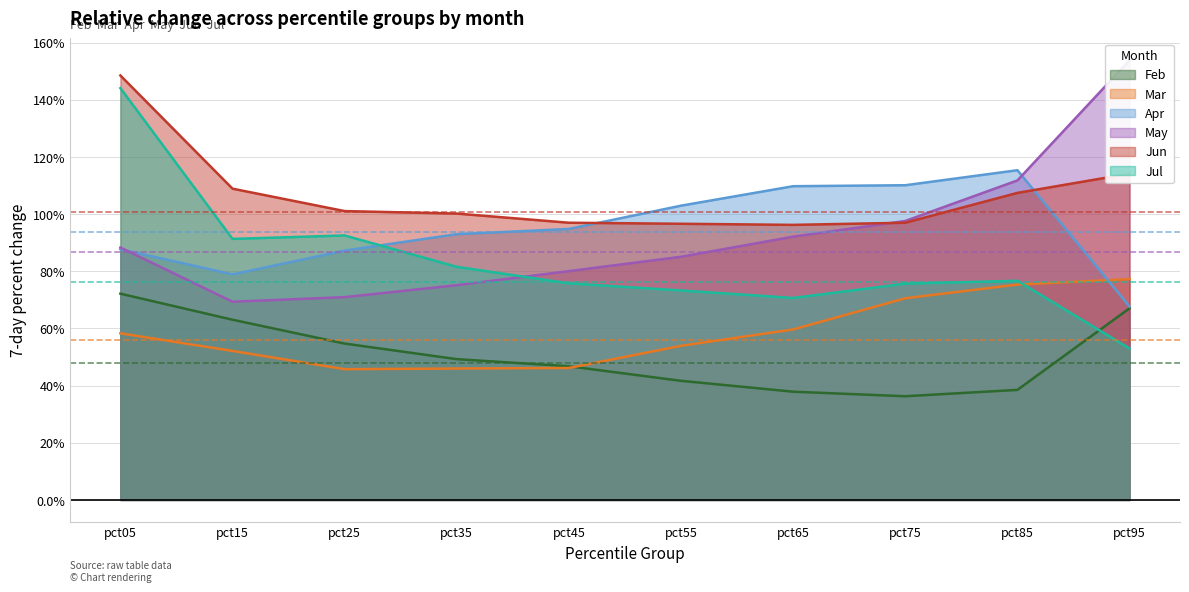

Is the value of Jul at pct75 greater than the value of Mar at pct65?

Yes